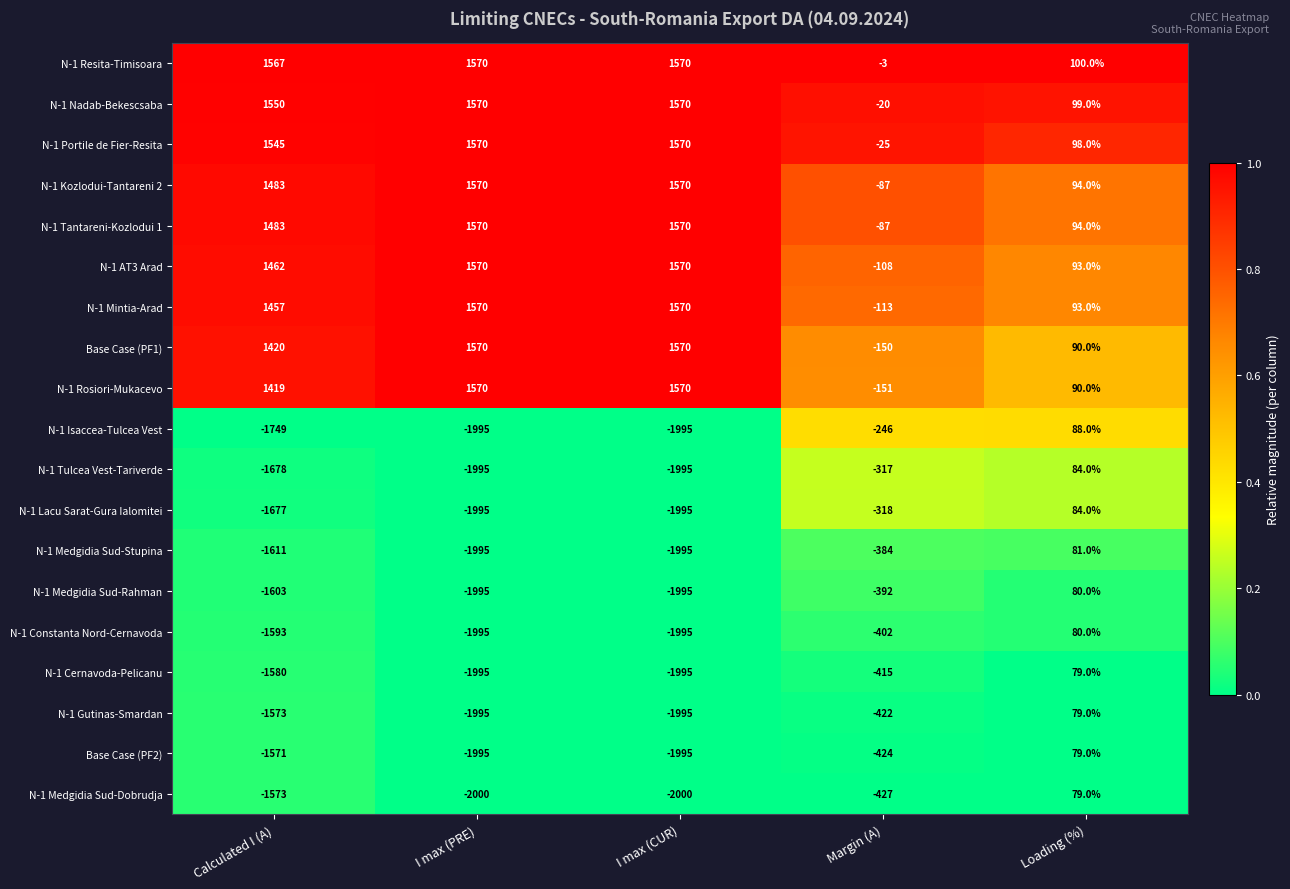

What is the total value across all series at Margin (A)?

-4491